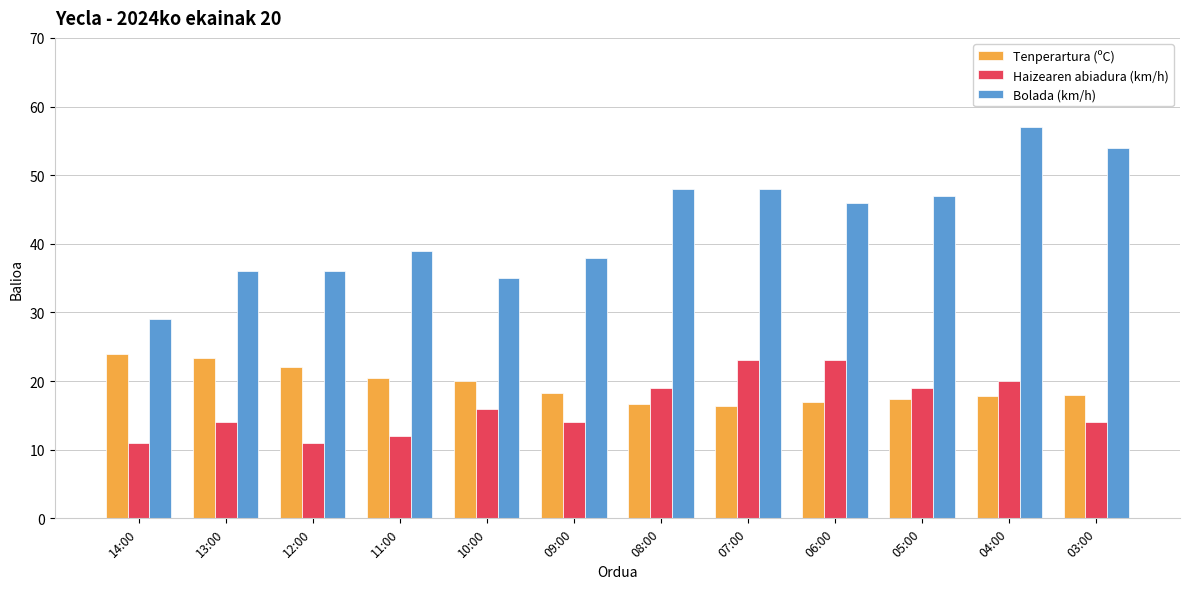

What is the difference between the highest and lowest values at 03:00?

40.0